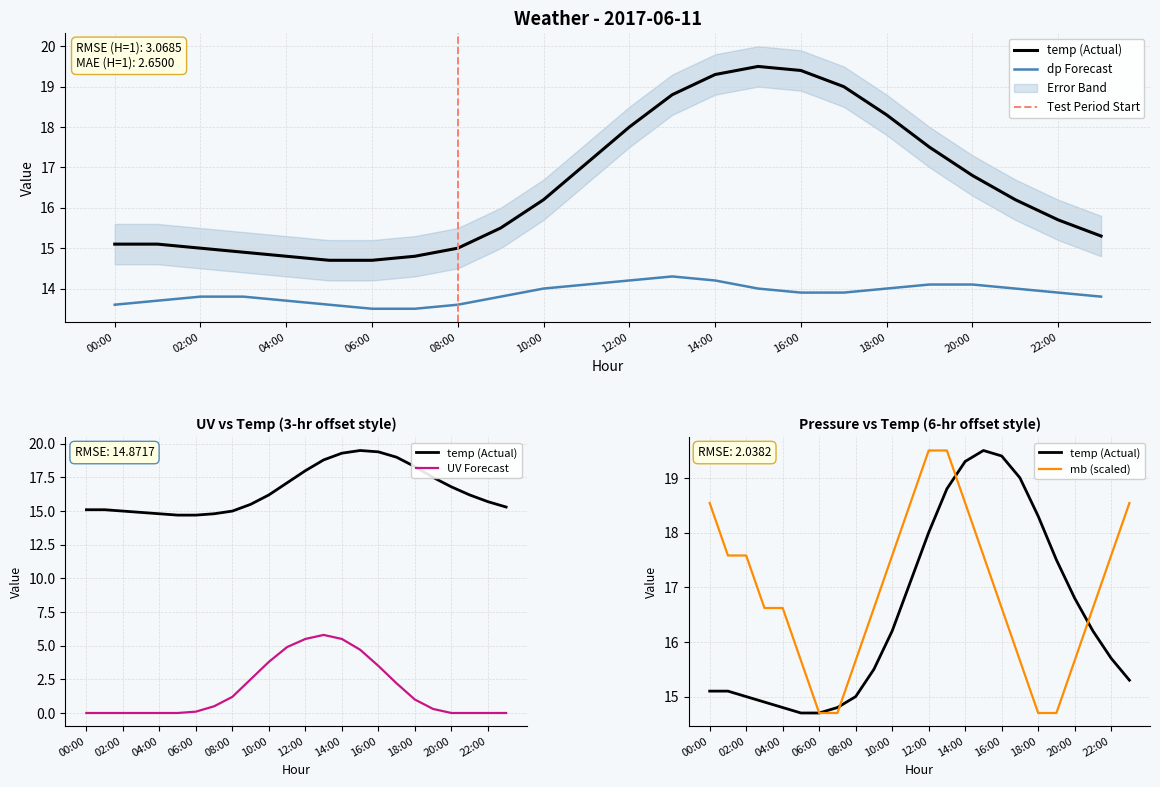

True or false: uv and mb intersect in this chart.

False